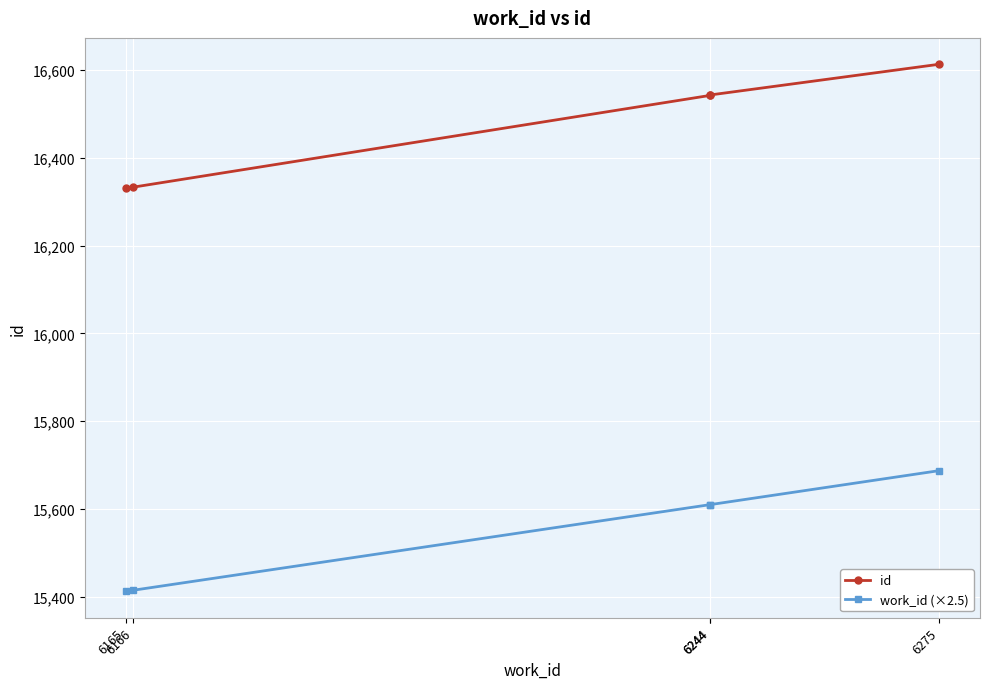

True or false: id and work_id (×2.5) intersect in this chart.

False